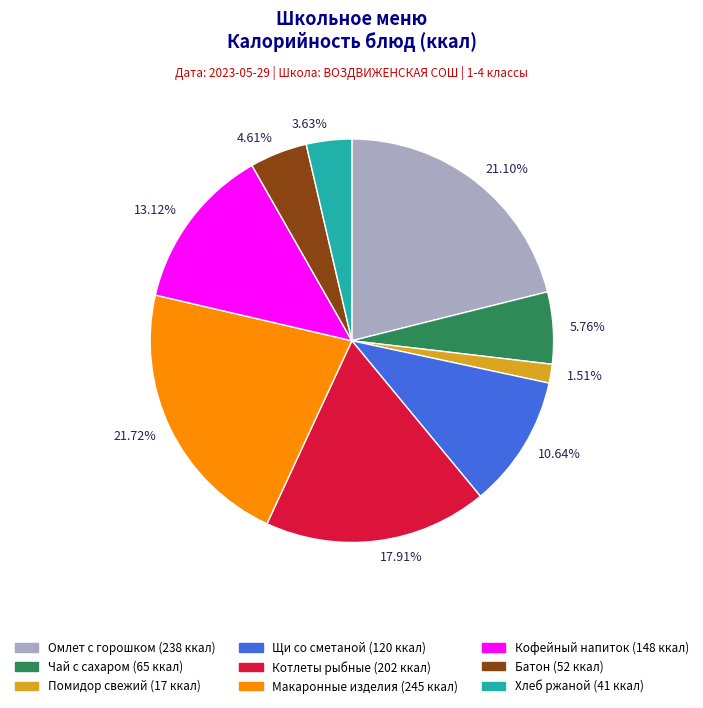

What is the ratio of the value at 10.64% to the value at 4.61%?

2.3